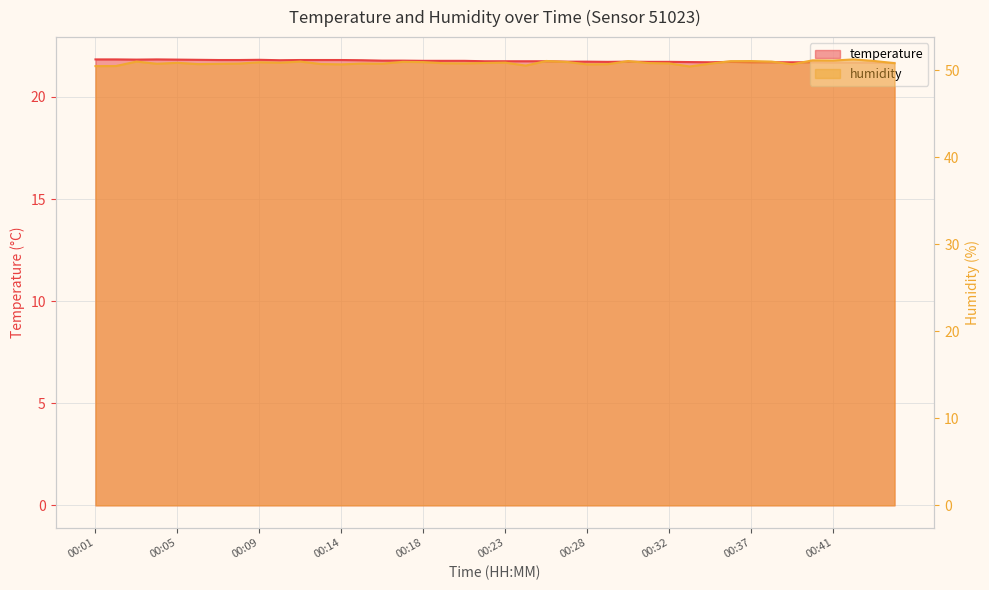

Which series has the widest spread of values?

humidity